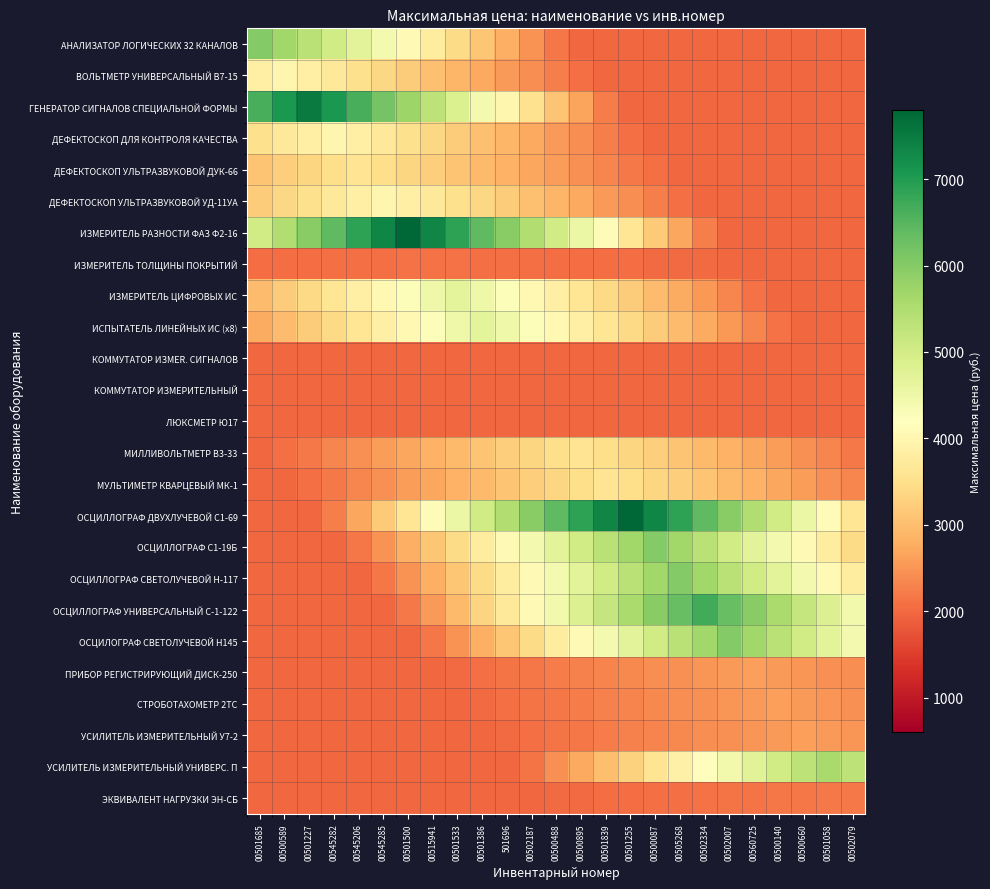

At how many categories does at least one series exceed 3583?

25